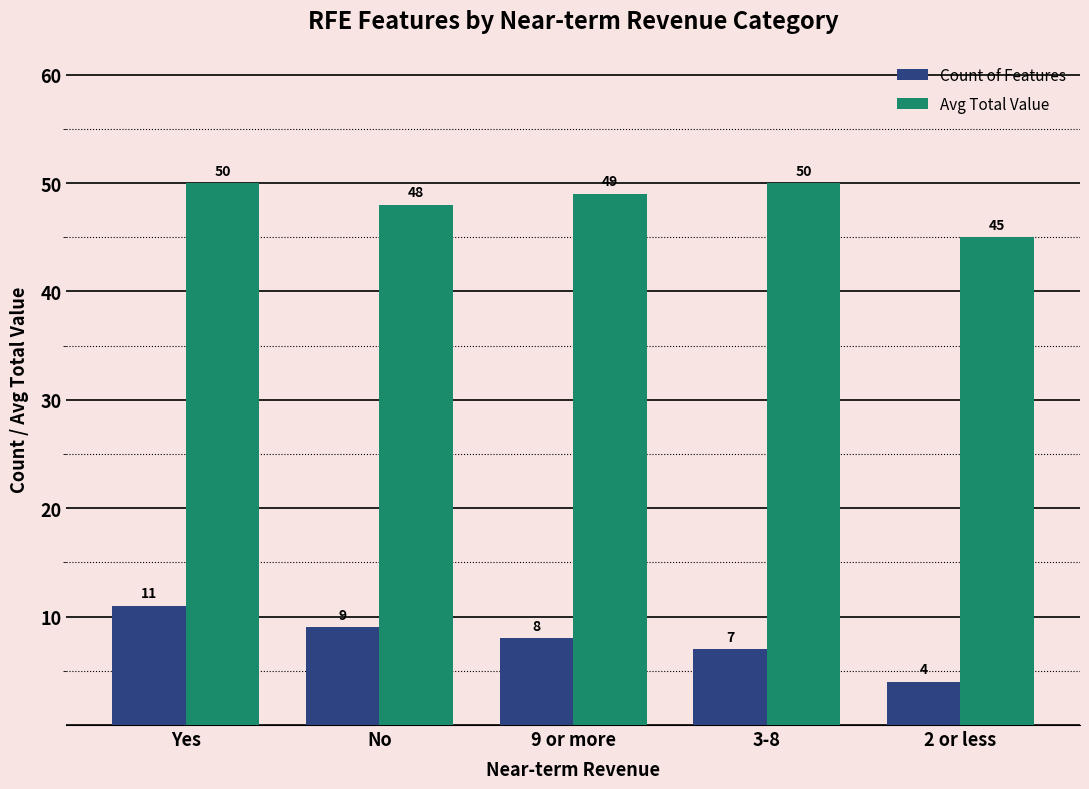

At which label is Count of Features closest to 7?

3-8